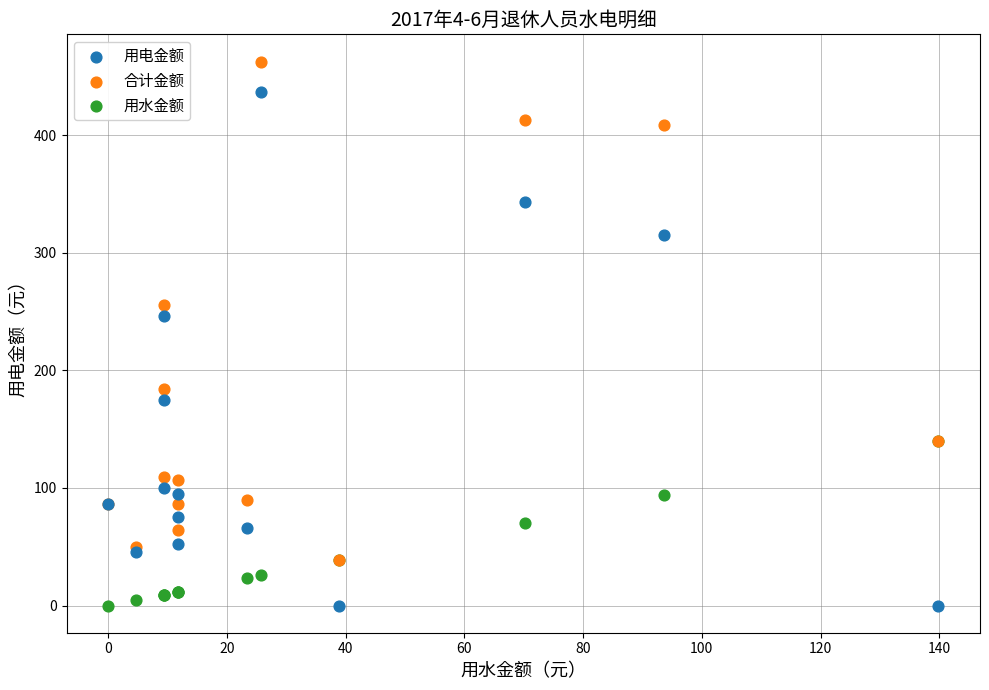

In the 用电金额 series, what Y value is closest to 218?

246.4